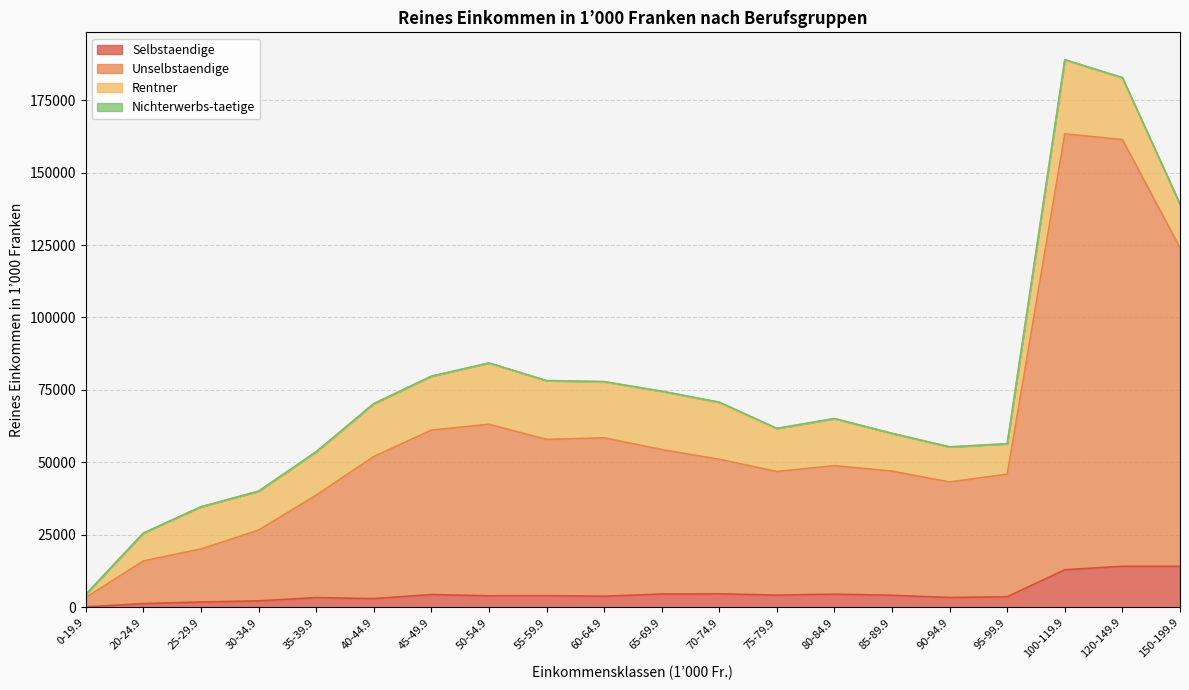

True or false: Selbstaendige and Unselbstaendige cross at least once.

False